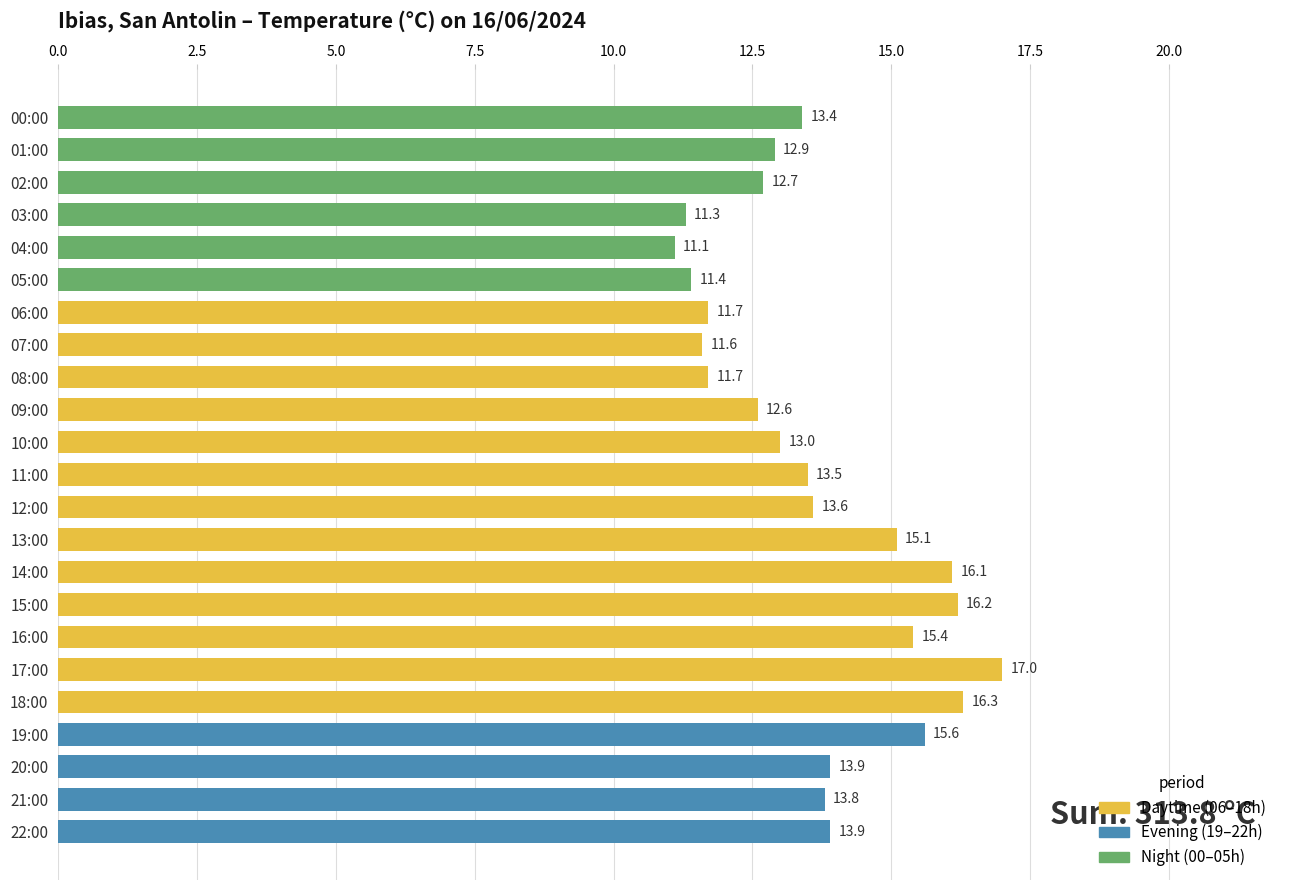

Approximately how many times larger is the value at 21:00 compared to 01:00?

1.1